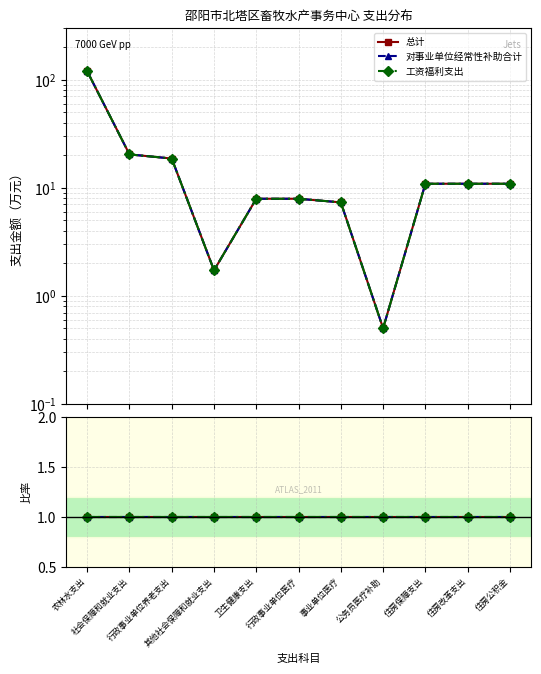

Which category has the lowest value across all series?

公务员医疗补助